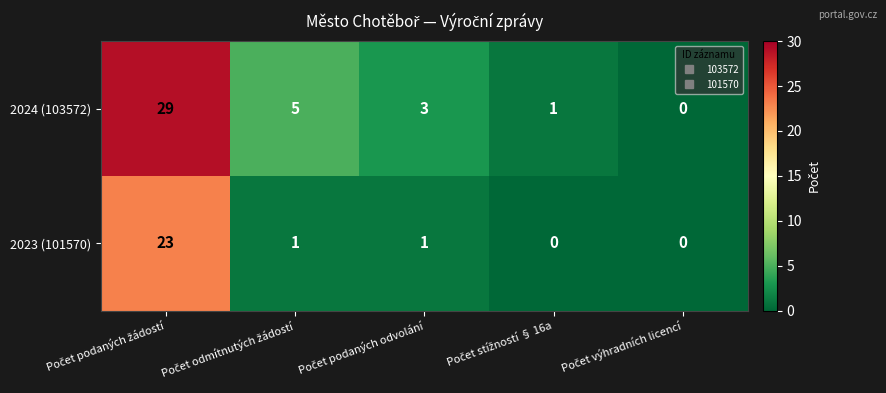

What is the maximum value shown in the chart?

29